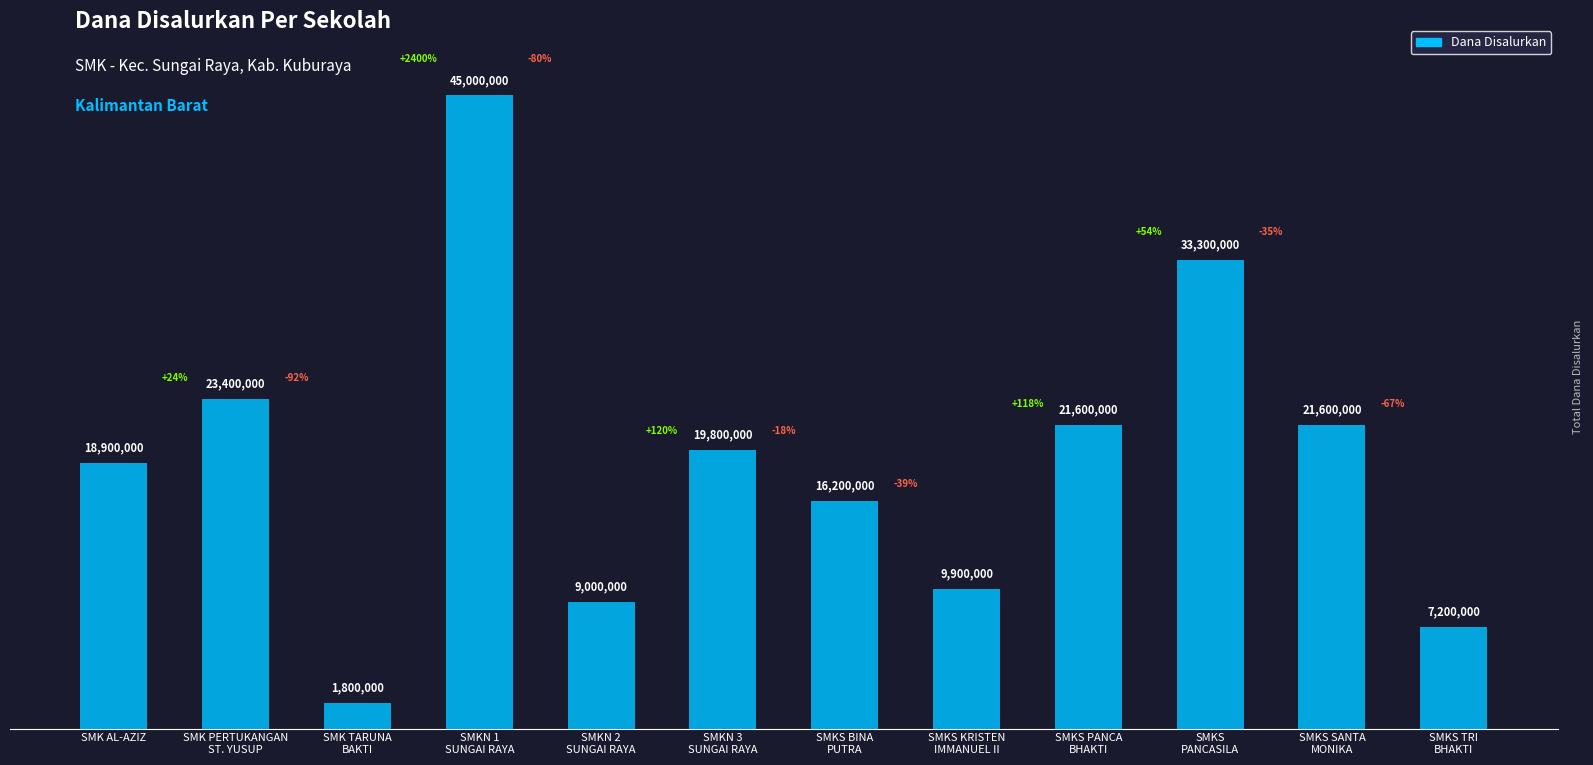

Rank the categories by value from lowest to highest.

SMK TARUNA
BAKTI, SMKS TRI
BHAKTI, SMKN 2
SUNGAI RAYA, SMKS KRISTEN
IMMANUEL II, SMKS BINA
PUTRA, SMK AL-AZIZ, SMKN 3
SUNGAI RAYA, SMKS PANCA
BHAKTI, SMKS SANTA
MONIKA, SMK PERTUKANGAN
ST. YUSUP, SMKS
PANCASILA, SMKN 1
SUNGAI RAYA